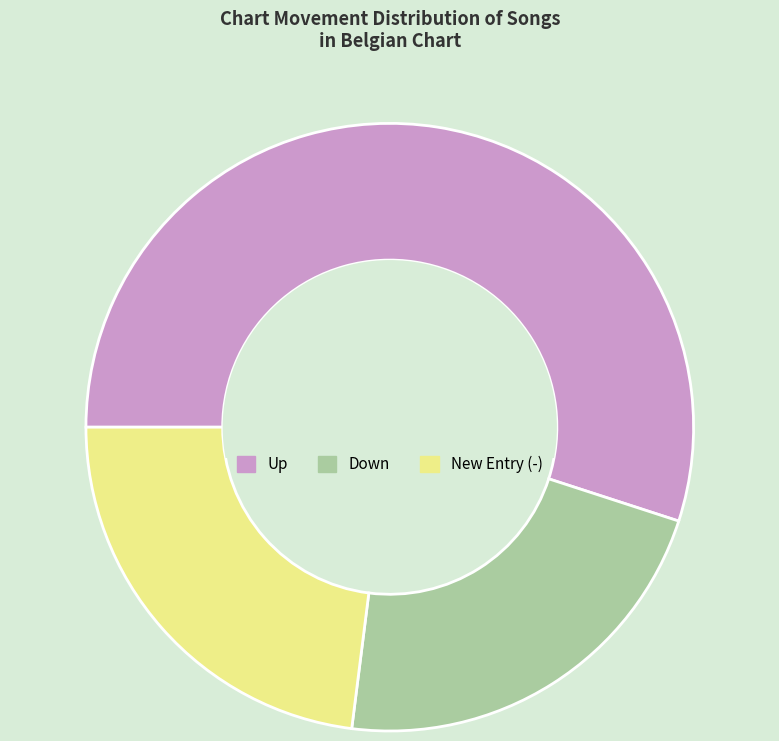

Do New Entry (-) and Down together represent more than half of the pie?

No